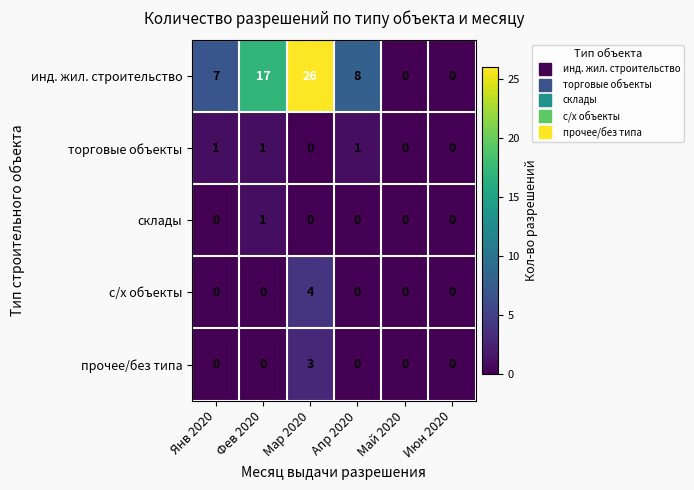

Reading left to right, extract all data points from this chart.

инд. жил. строительство: Янв 2020=7	Фев 2020=17	Мар 2020=26	Апр 2020=8	Май 2020=0	Июн 2020=0
торговые объекты: Янв 2020=1	Фев 2020=1	Мар 2020=0	Апр 2020=1	Май 2020=0	Июн 2020=0
склады: Янв 2020=0	Фев 2020=1	Мар 2020=0	Апр 2020=0	Май 2020=0	Июн 2020=0
с/х объекты: Янв 2020=0	Фев 2020=0	Мар 2020=4	Апр 2020=0	Май 2020=0	Июн 2020=0
прочее/без типа: Янв 2020=0	Фев 2020=0	Мар 2020=3	Апр 2020=0	Май 2020=0	Июн 2020=0